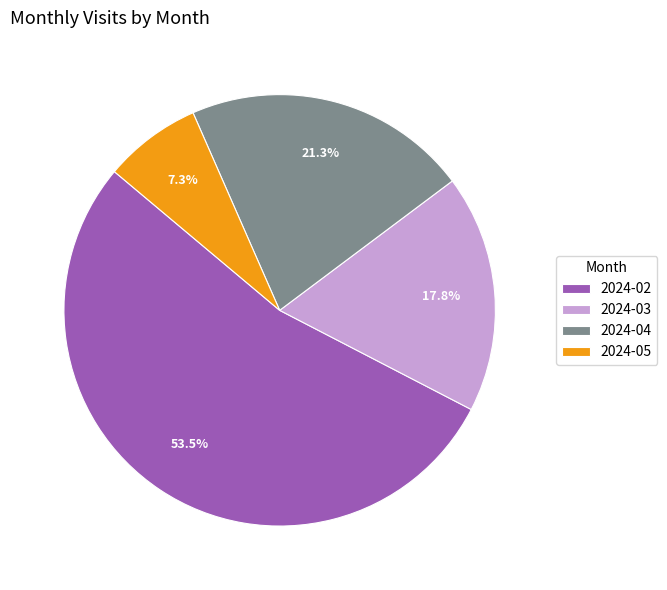

Rank the categories by value from highest to lowest.

2024-02, 2024-04, 2024-03, 2024-05